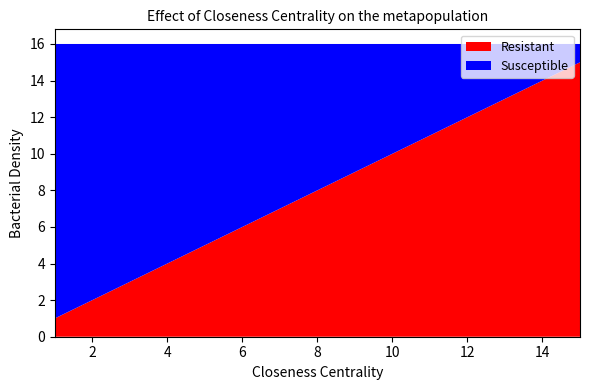

Reading left to right, list all the values displayed in this chart.

Resistant: 1	2	3	4	5	6	7	8	9	10	11	12	13	14	15
Susceptible: 15	14	13	12	11	10	9	8	7	6	5	4	3	2	1